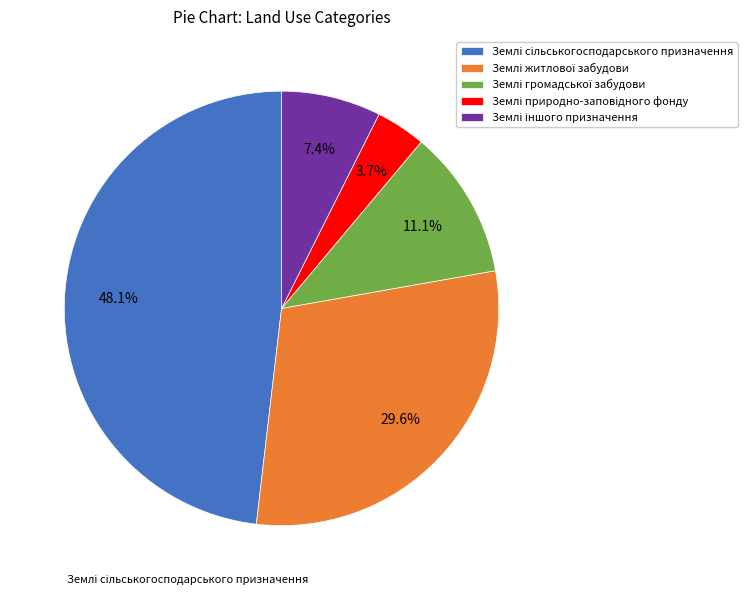

Is there a majority slice in this chart?

No